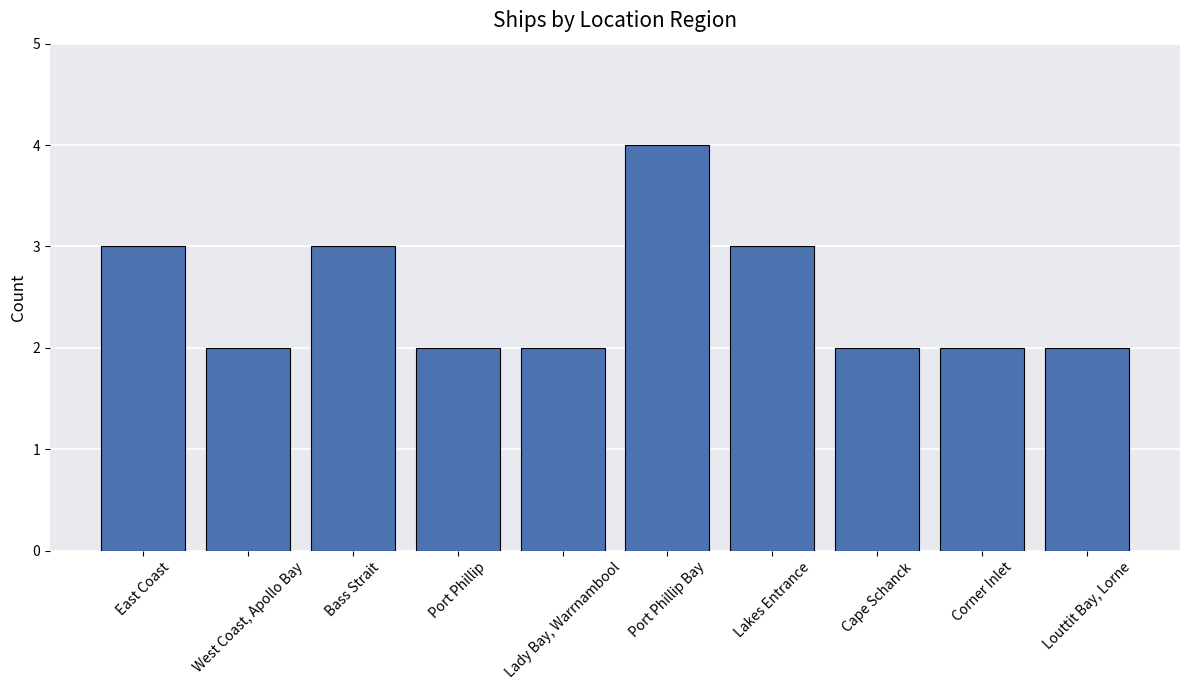

What is the sum of the values at Bass Strait and Louttit Bay, Lorne?

5